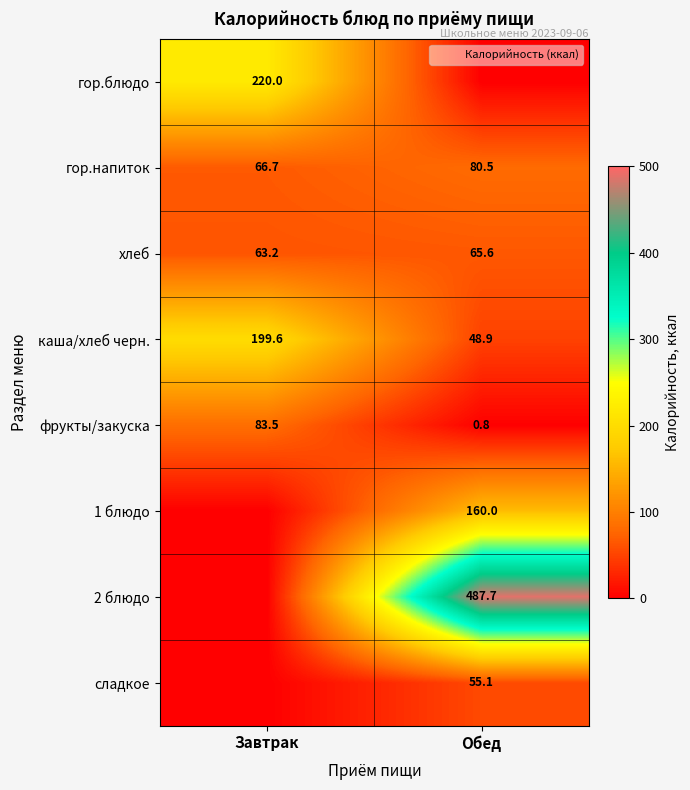

What is the total value across all series at Завтрак?

632.8